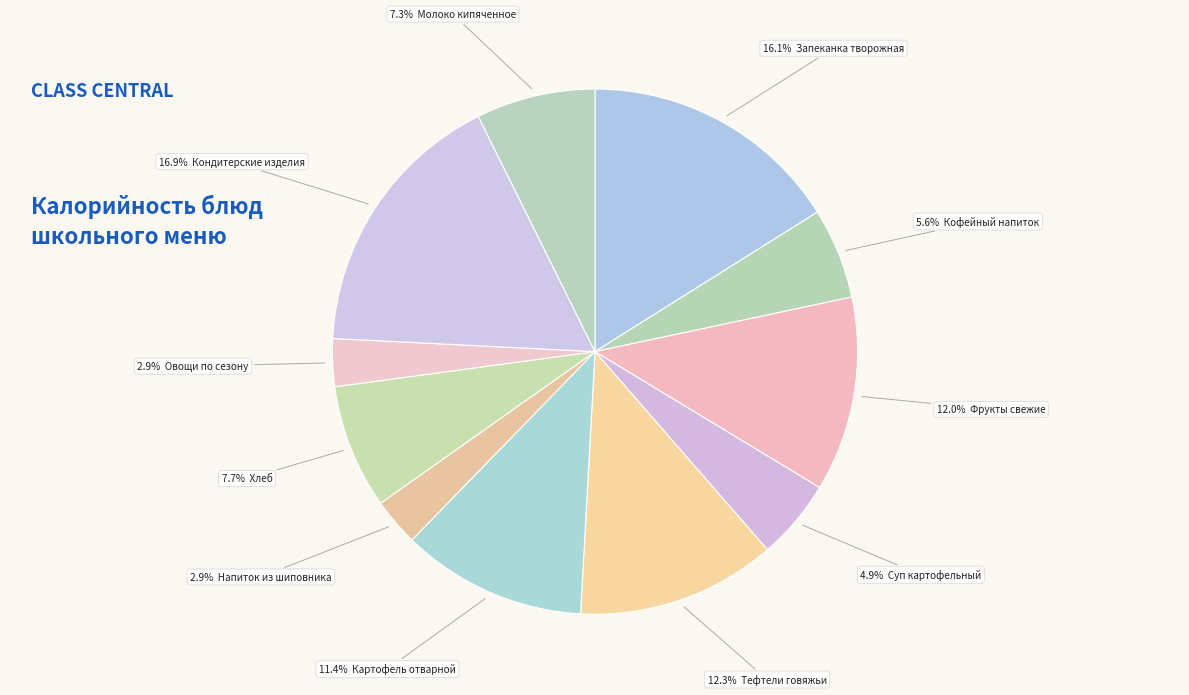

How many slices are in this pie chart?

11